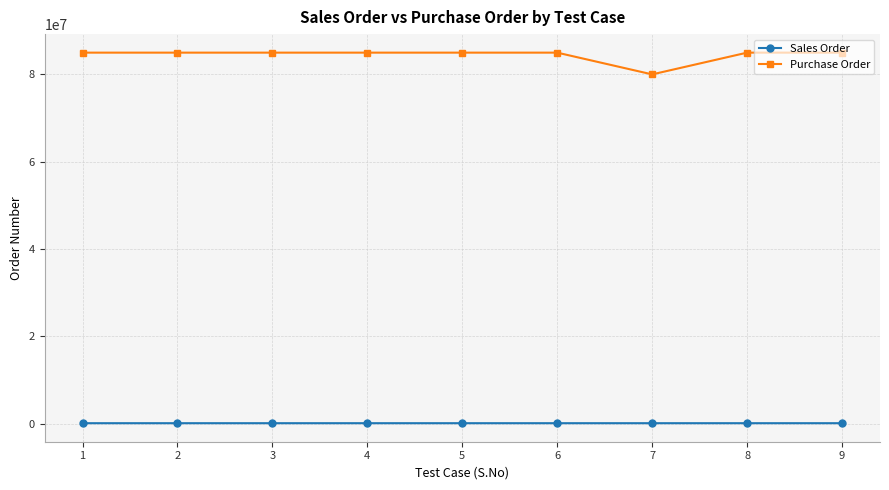

True or false: Purchase Order and Sales Order cross at least once.

False